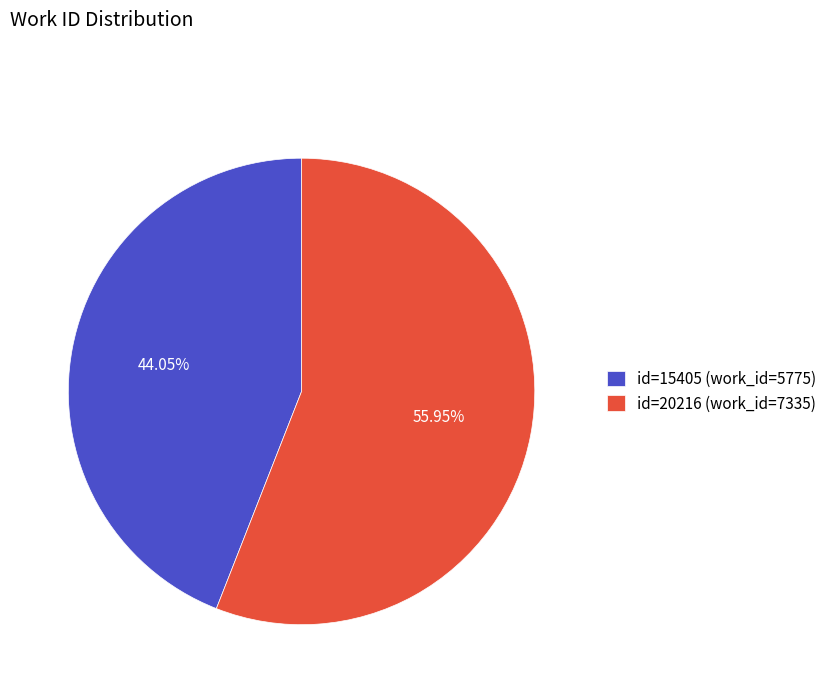

Approximately how many times larger is the value at id=20216 (work_id=7335) compared to id=15405 (work_id=5775)?

1.3